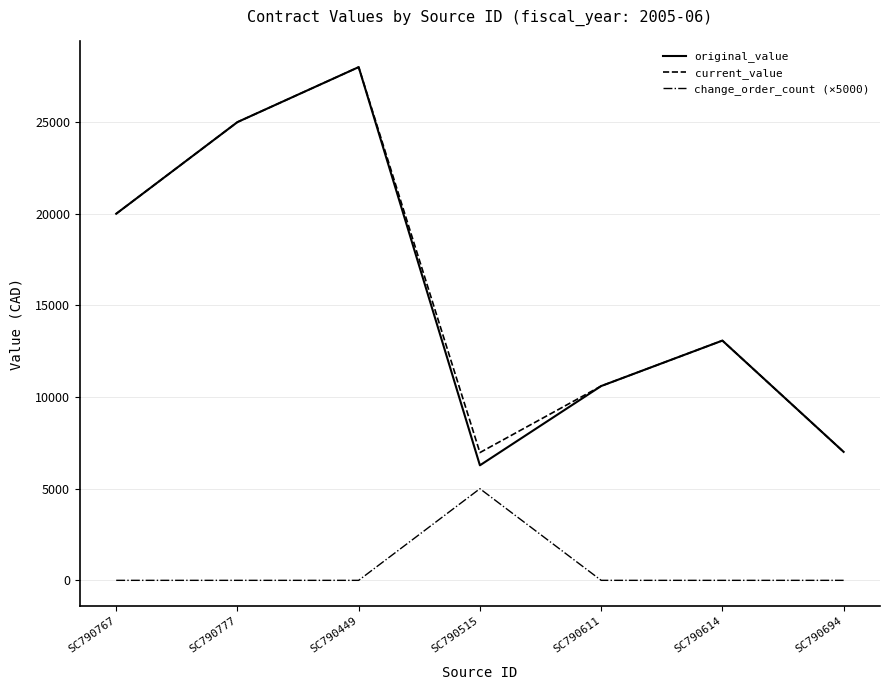

Rank the categories by original_value value from lowest to highest.

SC790515, SC790694, SC790611, SC790614, SC790767, SC790777, SC790449